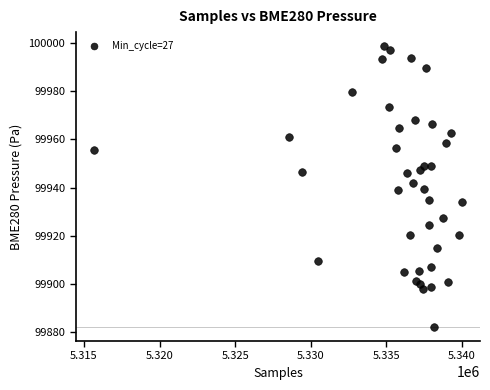

What is the range of Y values (max minus min)?

116.7